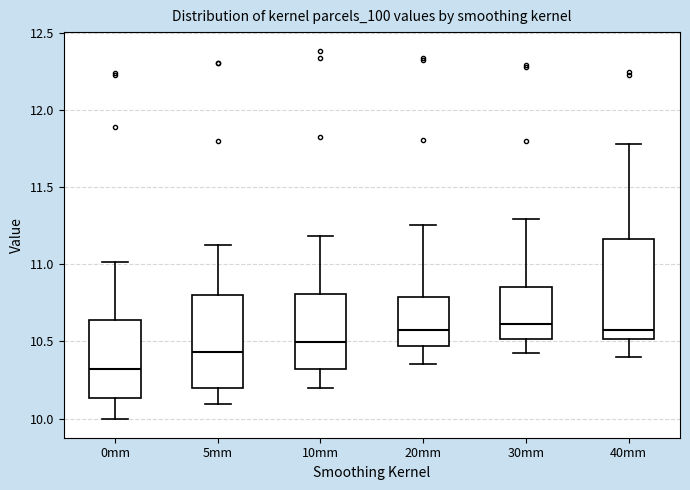

Reading left to right, transcribe this box plot: for each box, give where its median line is, the range the box spans, and where its two whiskers end, as read against the y-axis. The values are not printed on the chart, so give them approximately, as read against the axis.

0mm: median 10.30, box 10.15 to 10.65, whiskers 10.00 to 11.00
5mm: median 10.45, box 10.20 to 10.80, whiskers 10.10 to 11.10
10mm: median 10.50, box 10.30 to 10.80, whiskers 10.20 to 11.20
20mm: median 10.60, box 10.45 to 10.80, whiskers 10.35 to 11.25
30mm: median 10.60, box 10.50 to 10.85, whiskers 10.40 to 11.30
40mm: median 10.55, box 10.50 to 11.15, whiskers 10.40 to 11.80